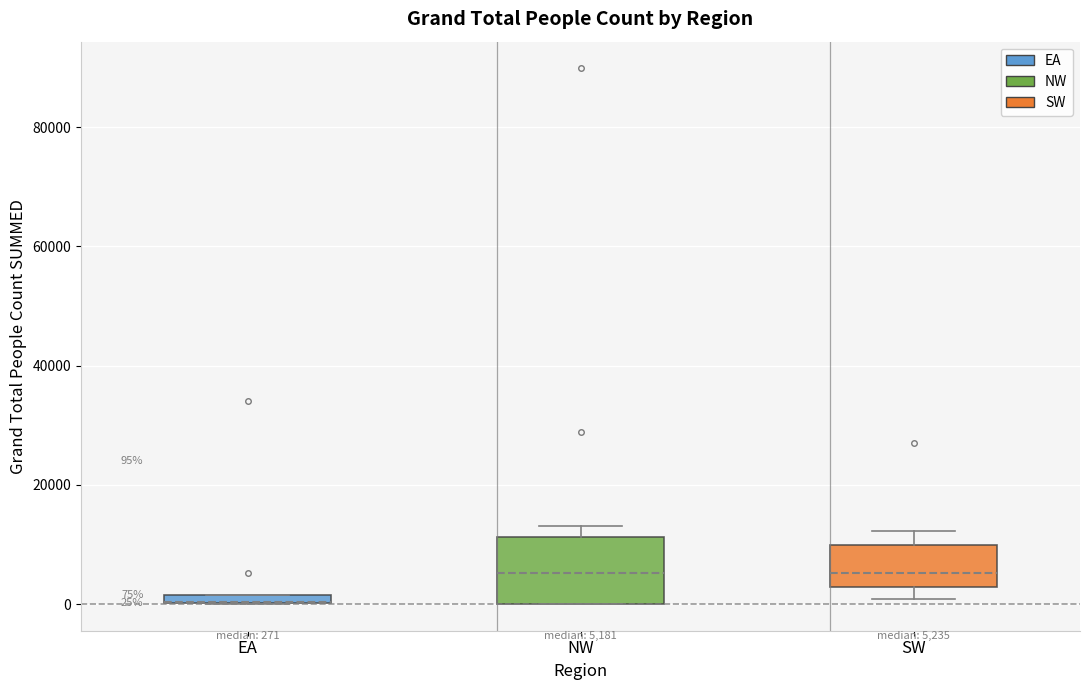

Comparing the boxes themselves (not the whiskers), which one is the tallest?

NW